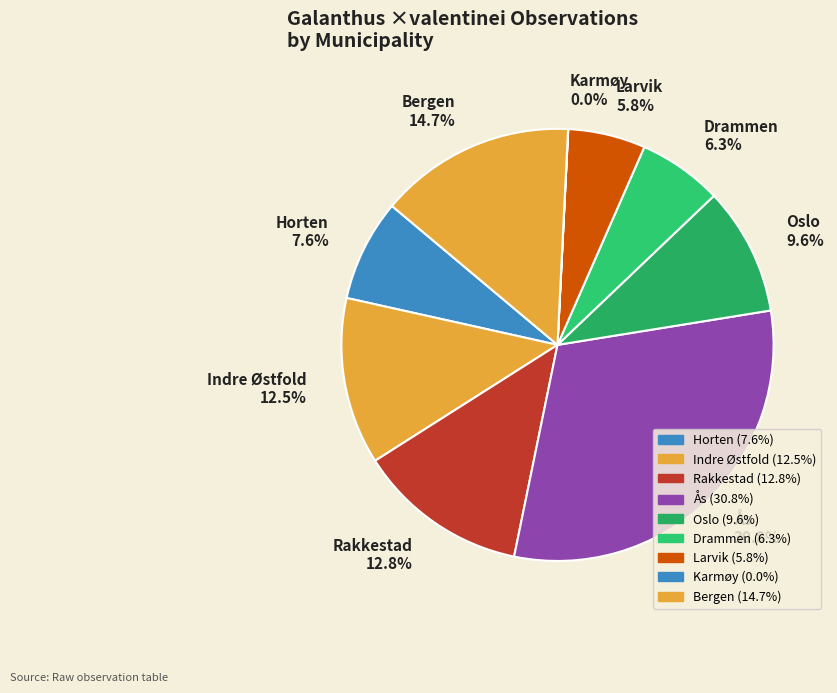

What percentage is NOT represented by Larvik?

94.2%